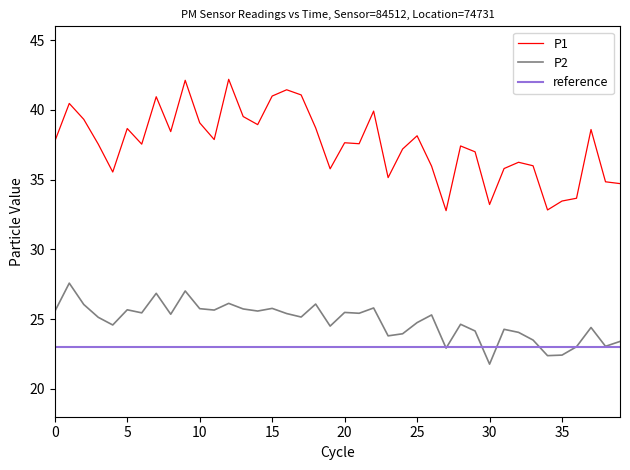

True or false: P1 and P2 cross at least once.

False